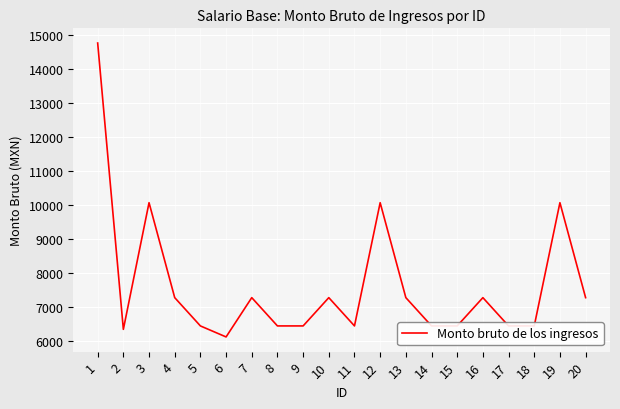

What is the approximate value at 3?

10076